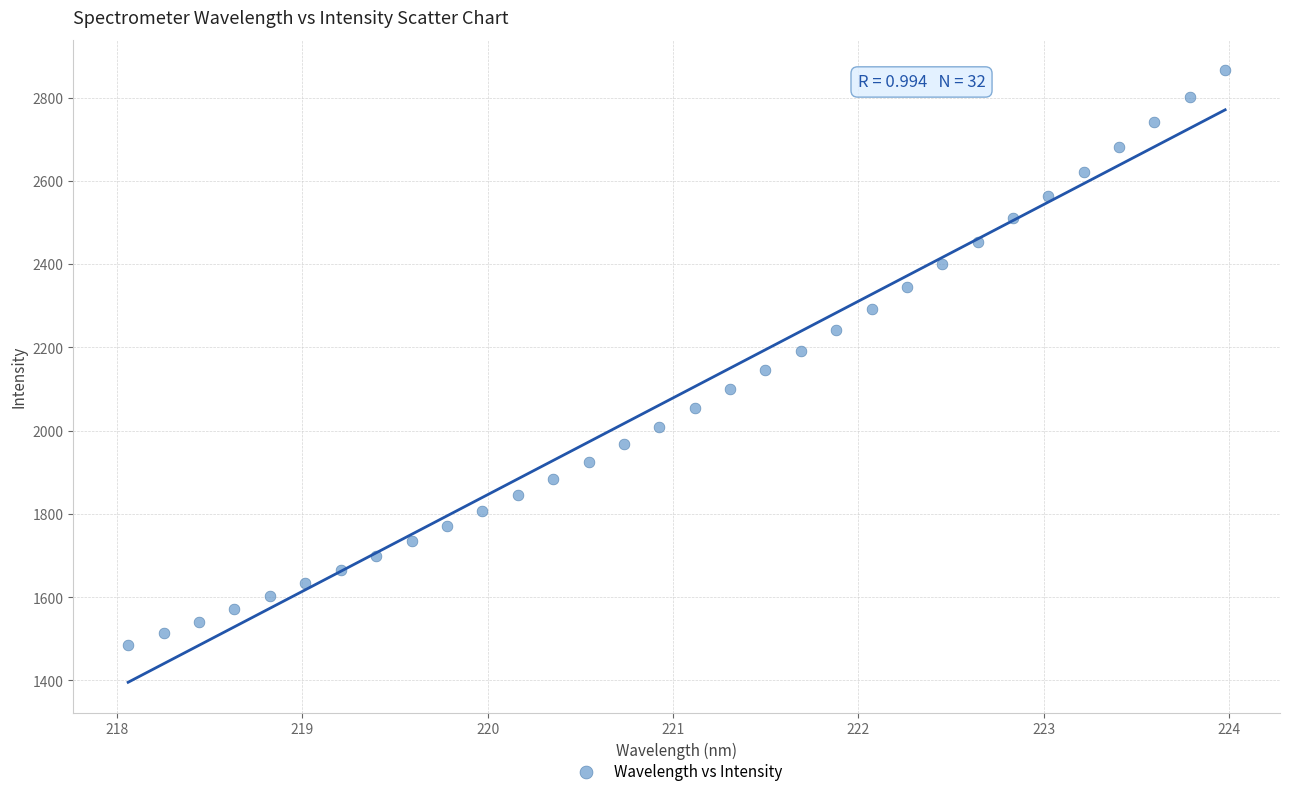

What is the range of X values (max minus min)?

5.9